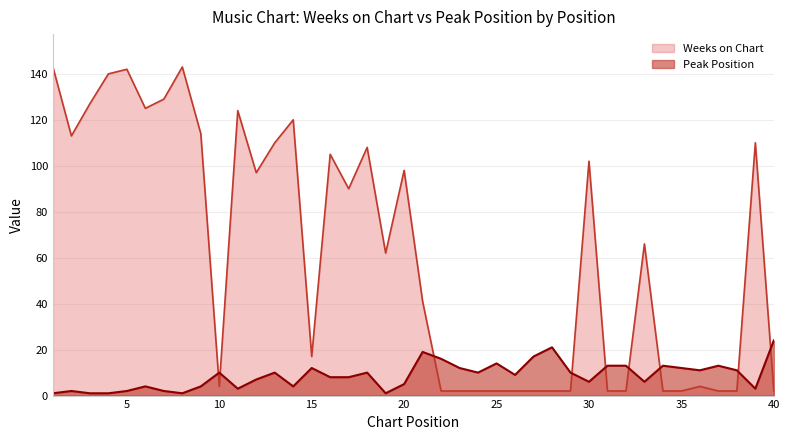

Which series ends up on top after the final intersection of Peak Position and Weeks on Chart?

Peak Position